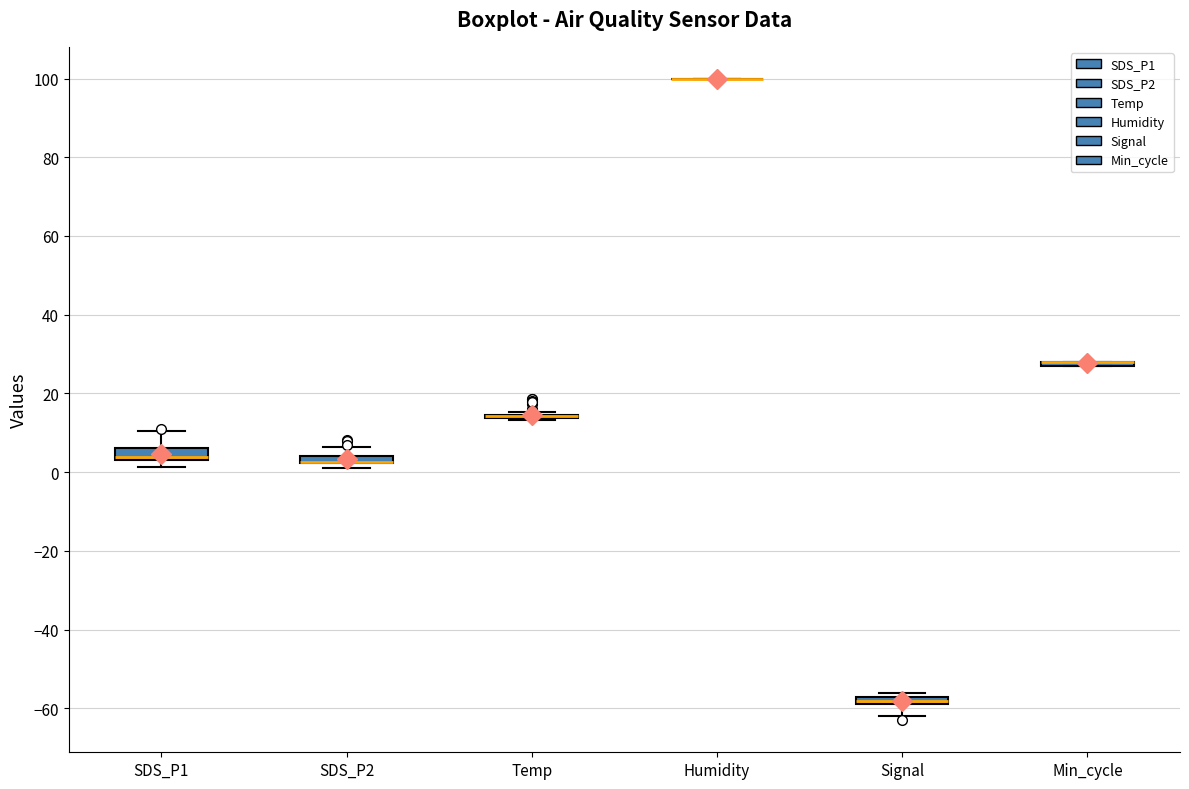

Where is the lower edge of the box for Signal on the y-axis? The values are not printed on the chart, so give them approximately, as read against the axis.

-58